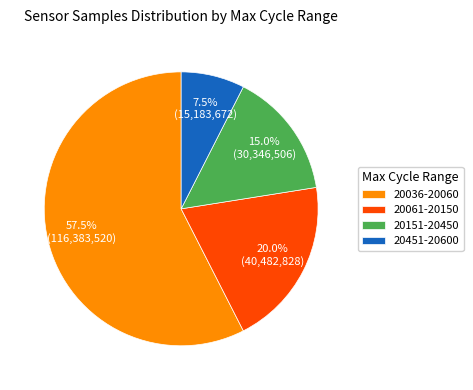

How many slices are in this pie chart?

4